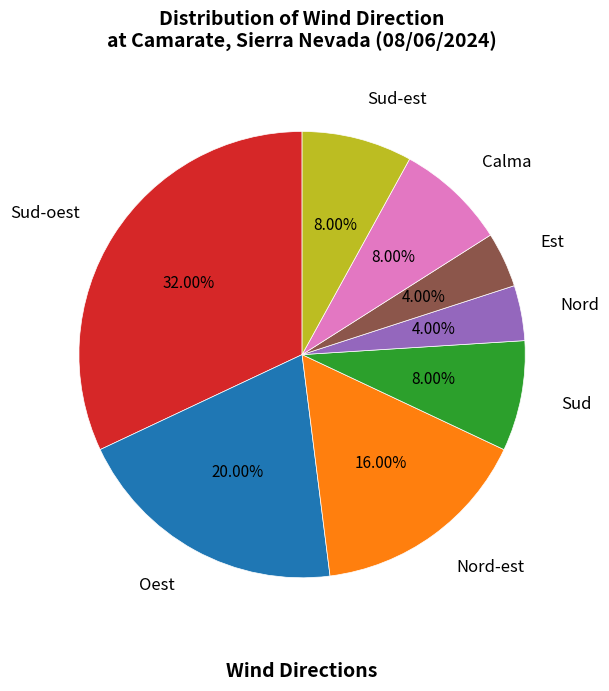

To the nearest percent, what is the difference between the Sud-est and Est slice percentages?

4%